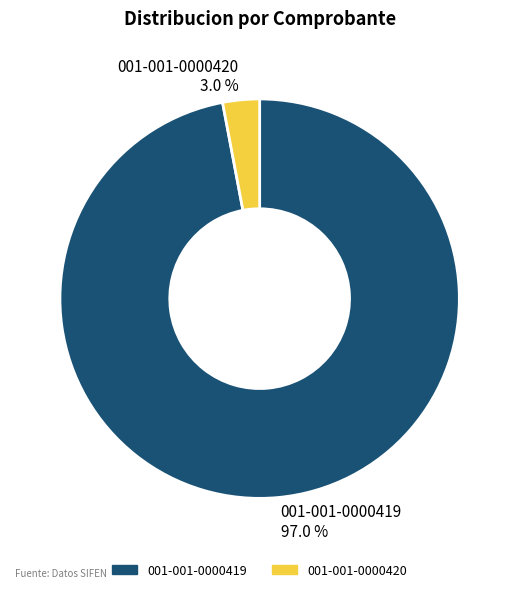

Combined, what portion of the pie is 001-001-0000419 and 001-001-0000420?

100.0%